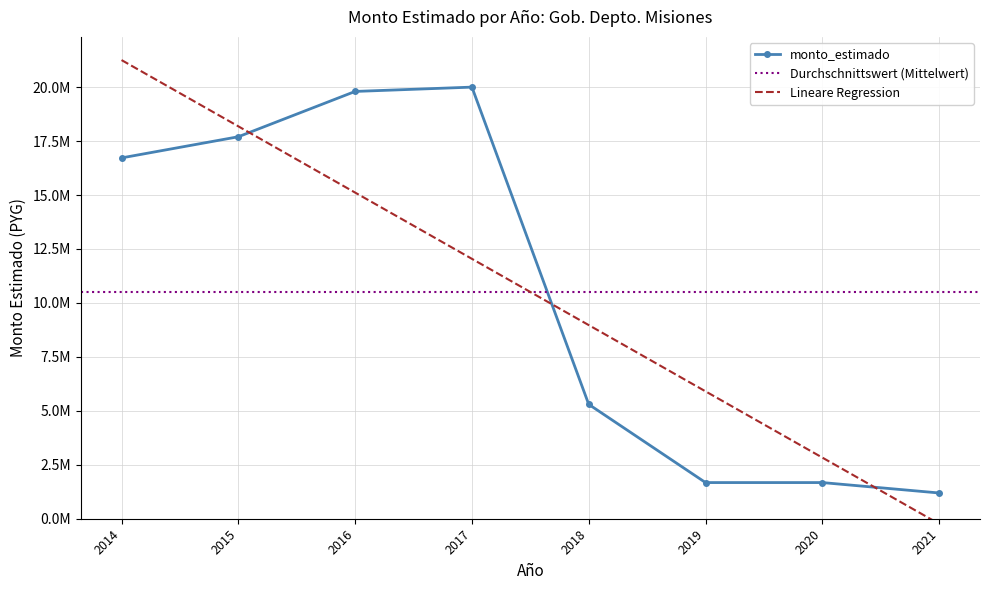

The chart shows a value of 19800000 at 2016. True or false?

True